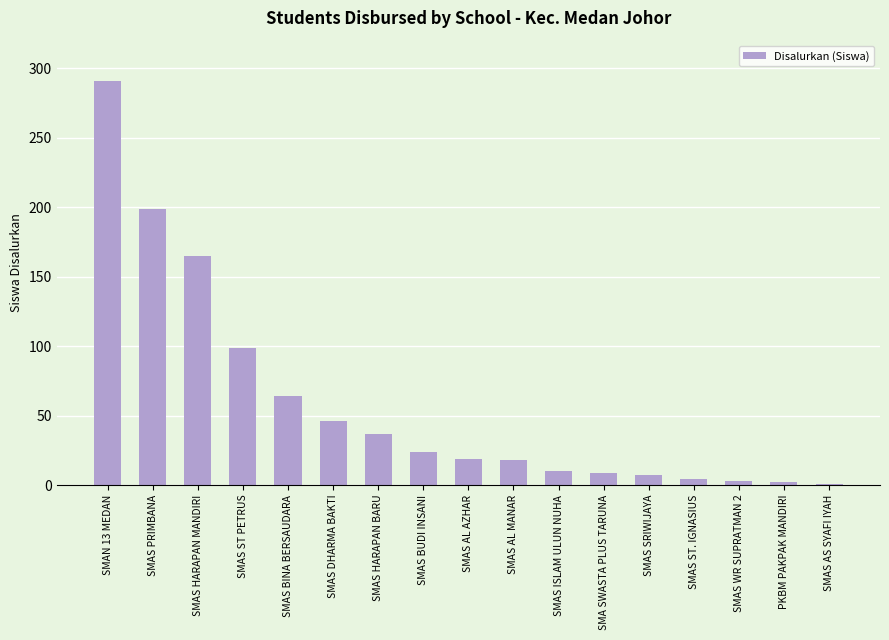

What is the value of the 12th bar from the left?

9